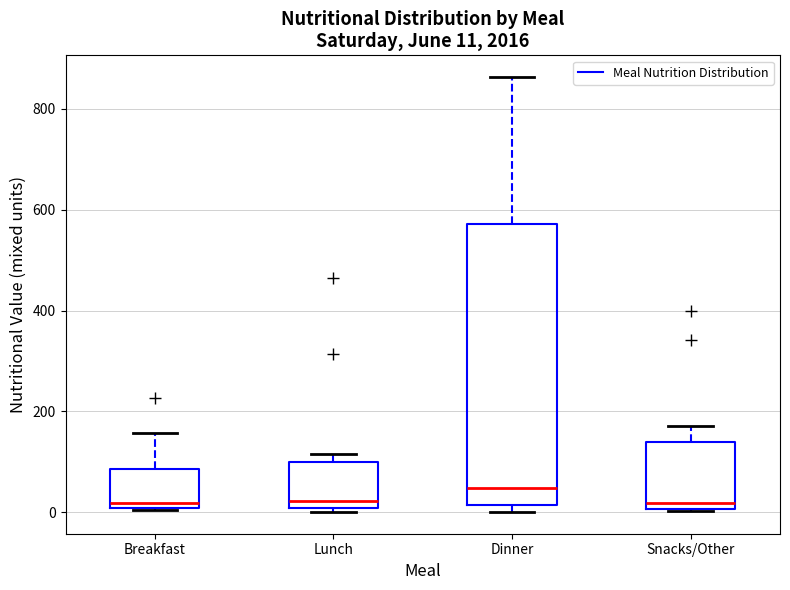

Comparing the boxes themselves (not the whiskers), which one is the tallest?

Dinner